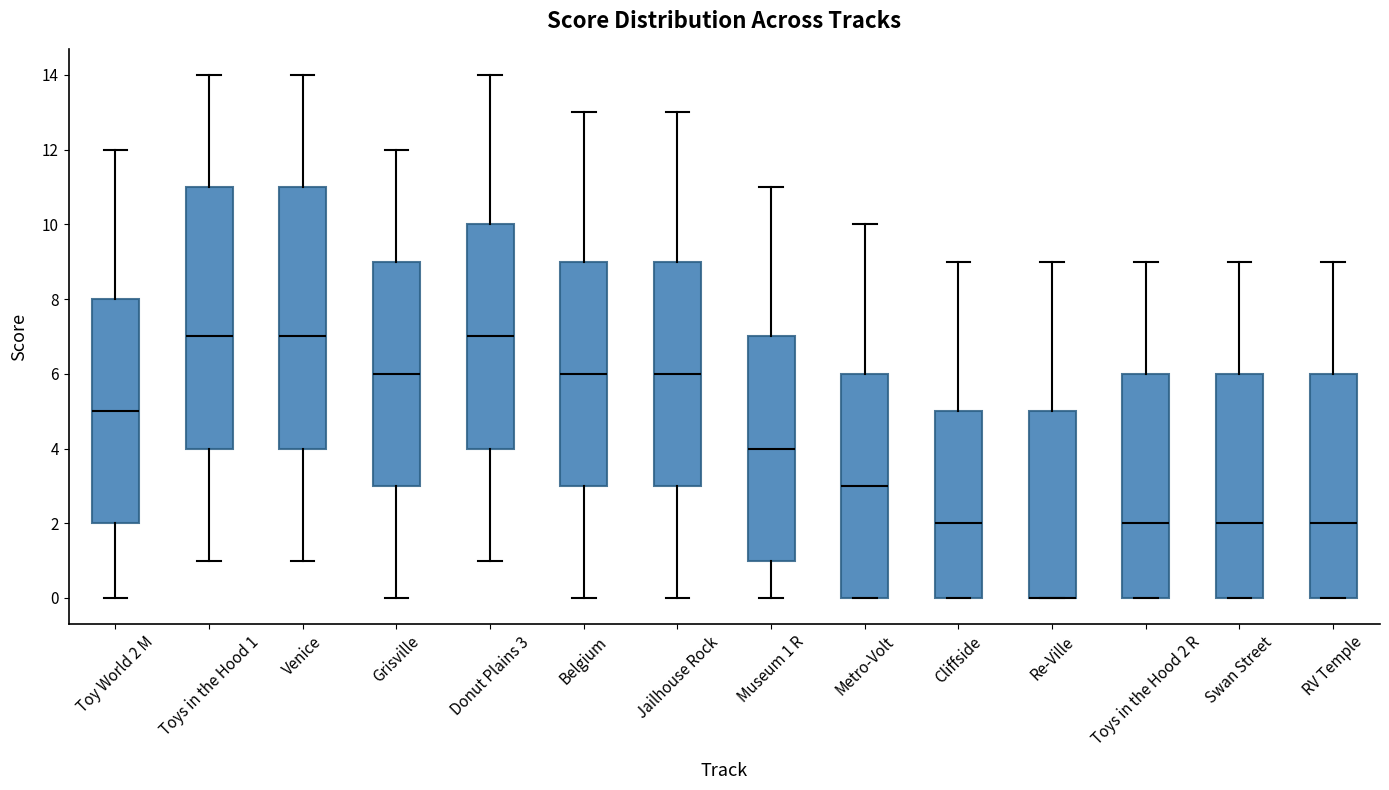

Where does the upper whisker of the box for Venice end on the y-axis? The values are not printed on the chart, so give them approximately, as read against the axis.

14